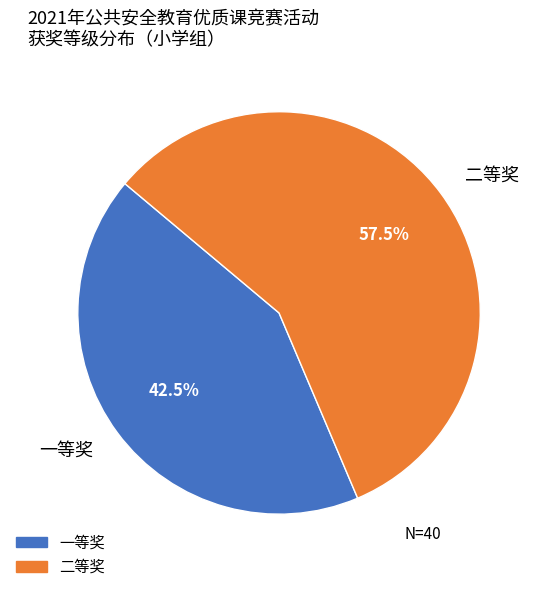

Between 二等奖 and 一等奖, which is larger?

二等奖